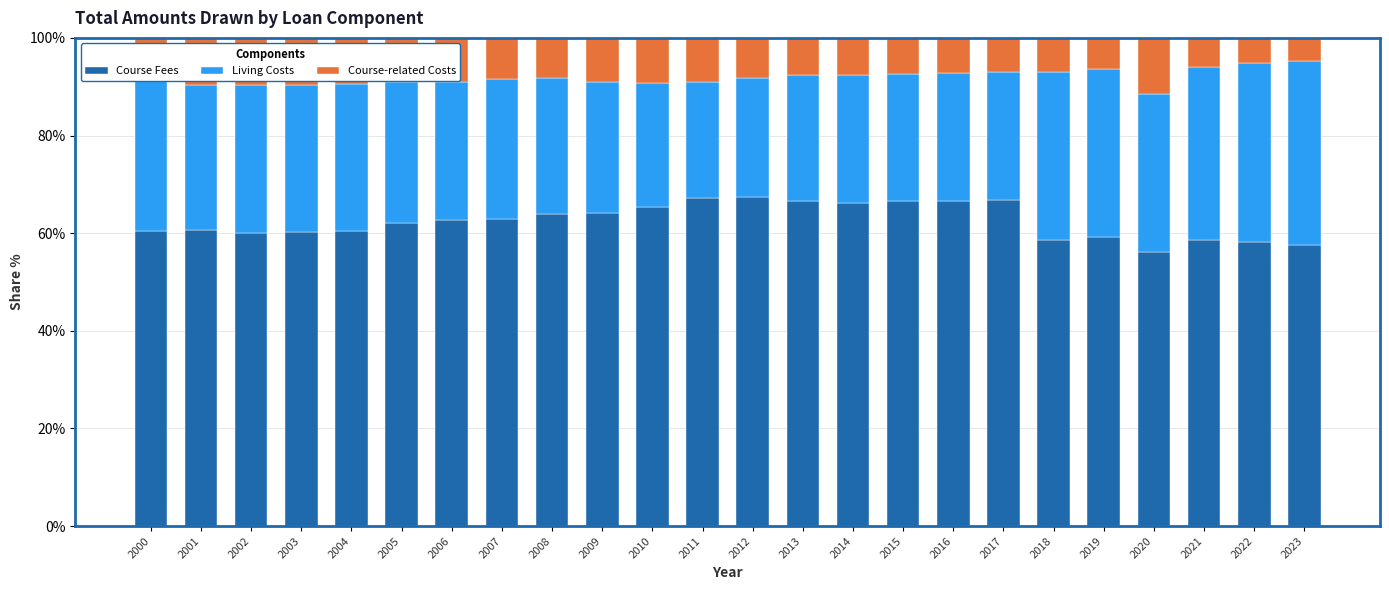

What is the total value across all series at 2011?

100.0